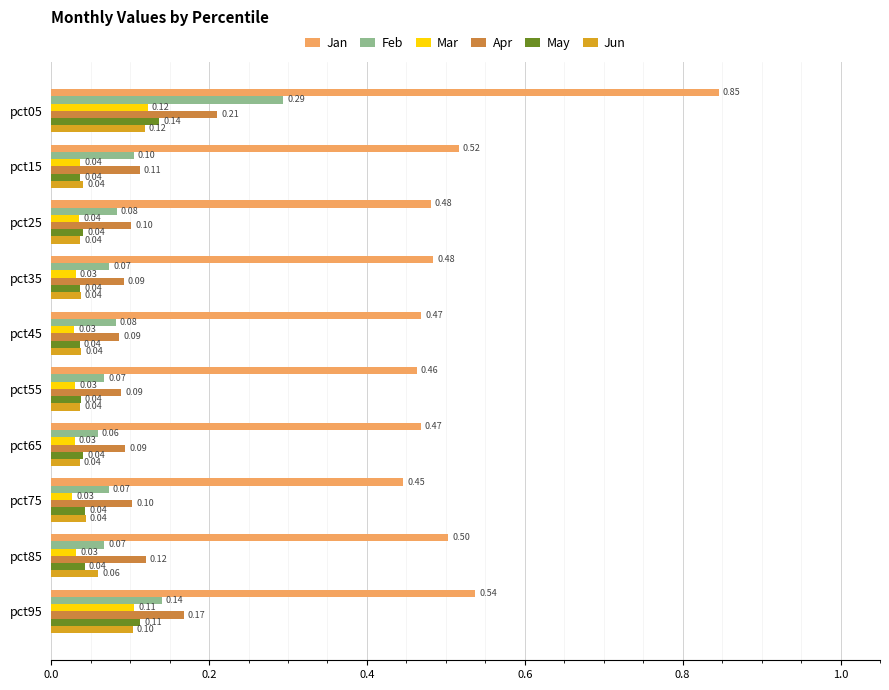

Rank the series at pct85 from highest to lowest value.

Jan, Apr, Feb, Jun, May, Mar